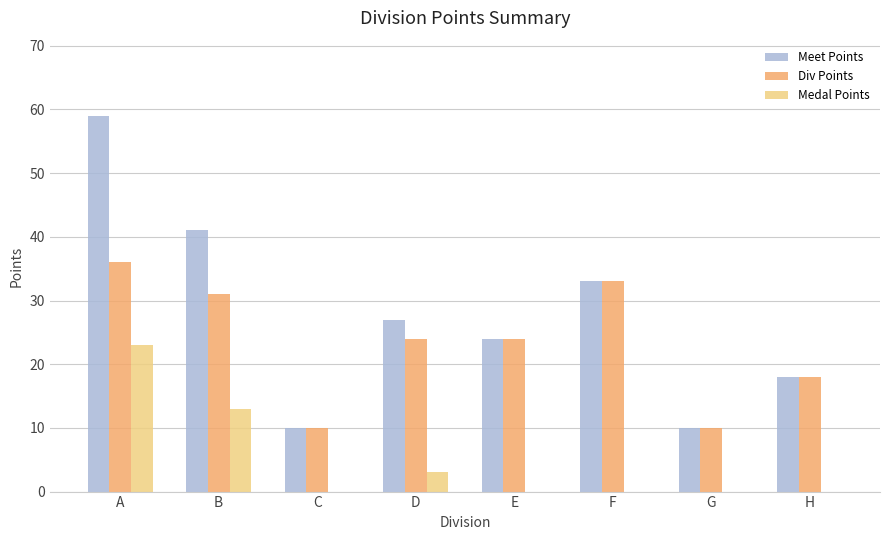

What is the total value across all series at B?

85